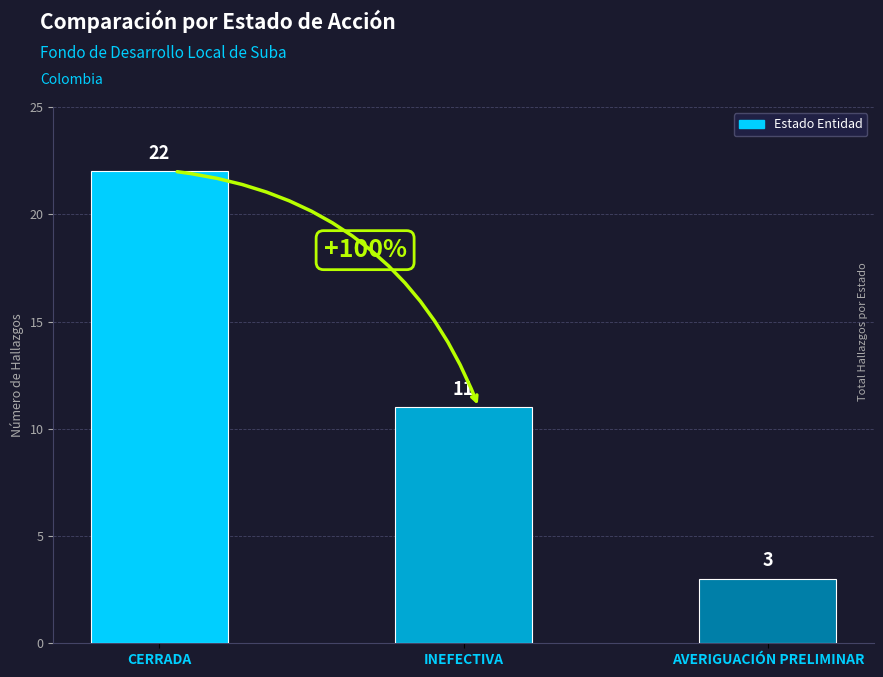

How many bars are there in total?

3